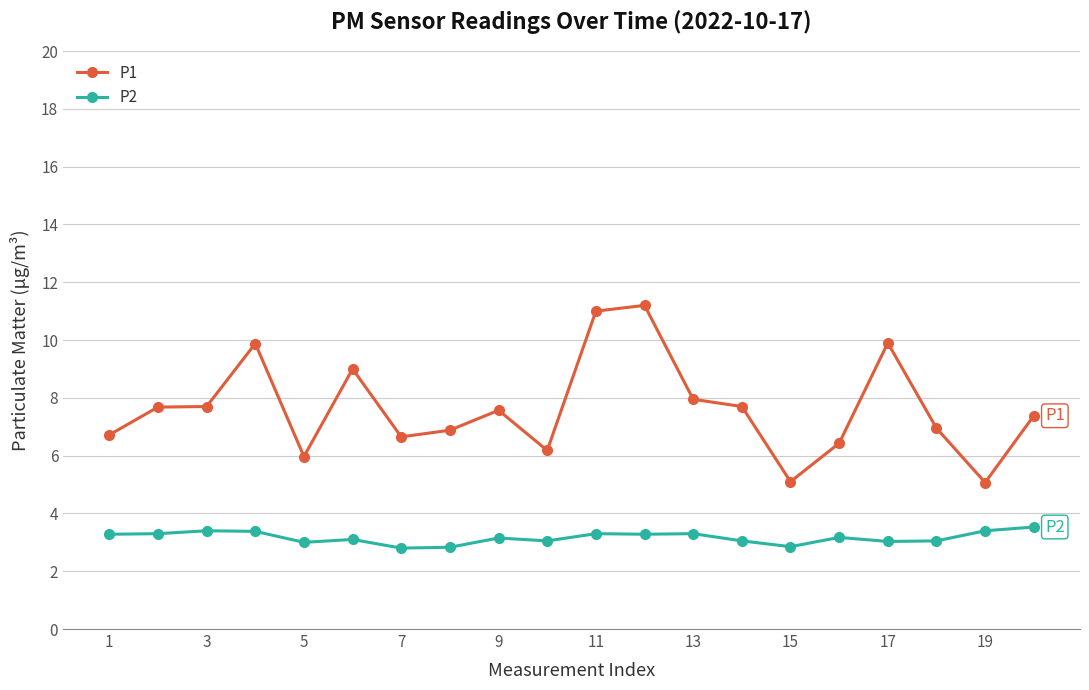

In P2, how many points are lower than both neighbors (excluding endpoints)?

6